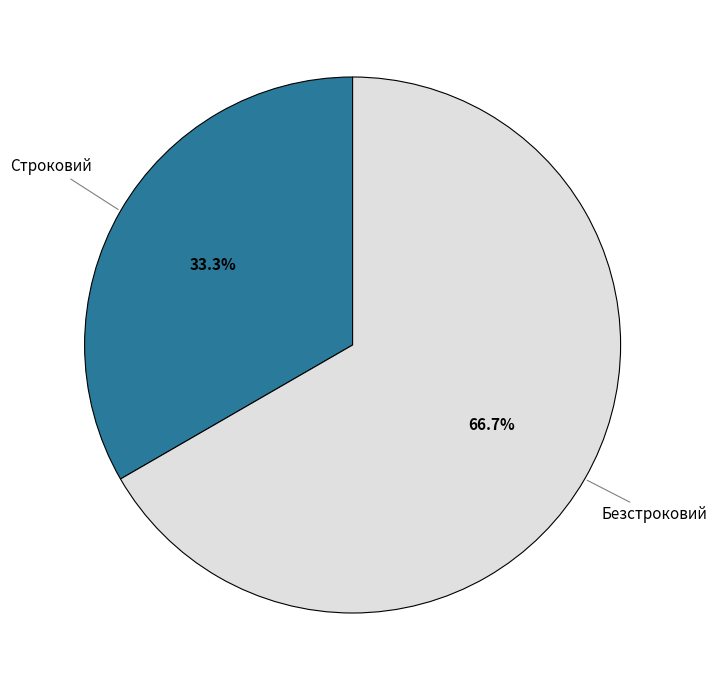

Does any single category account for the majority?

Yes